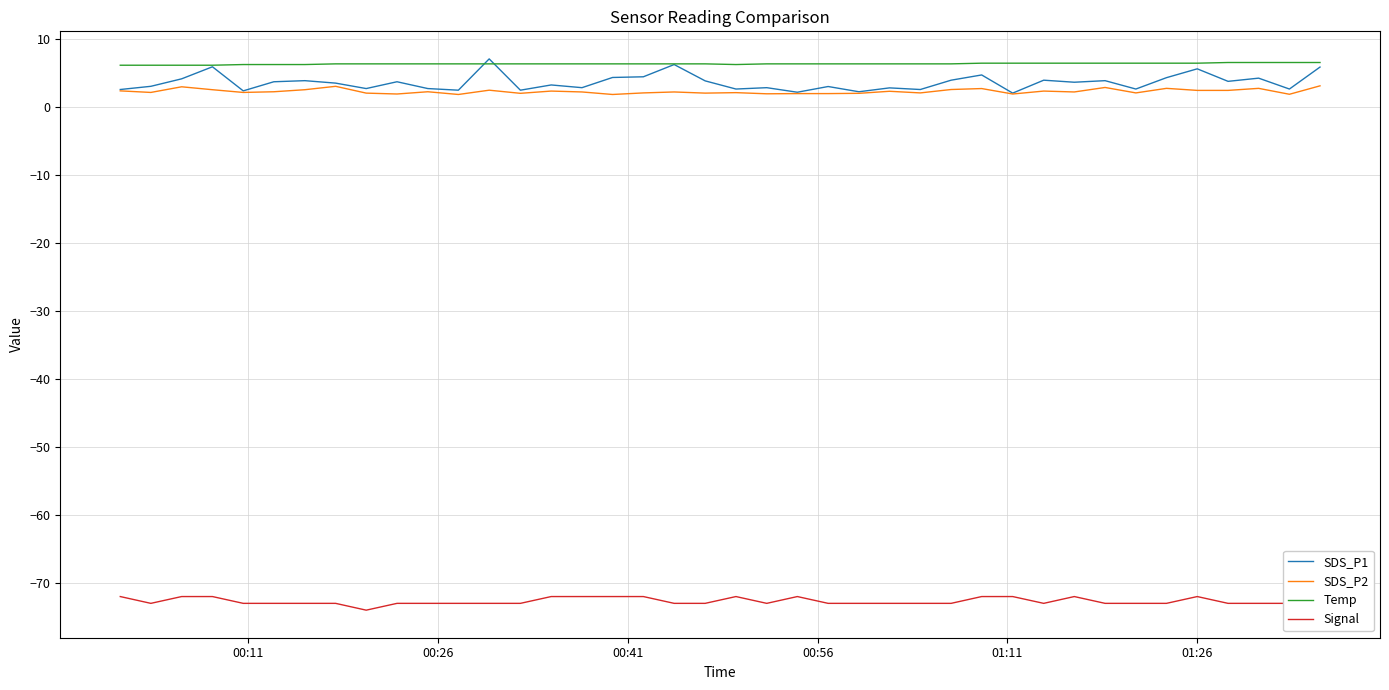

What is the lowest value of the Temp series?

6.1